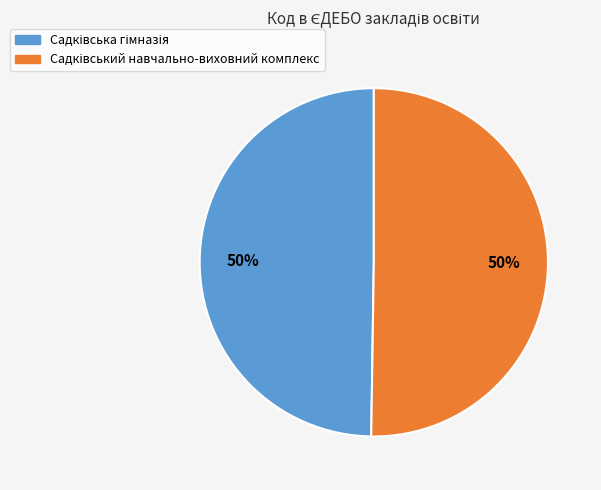

To the nearest percent, what is the average slice percentage?

50%